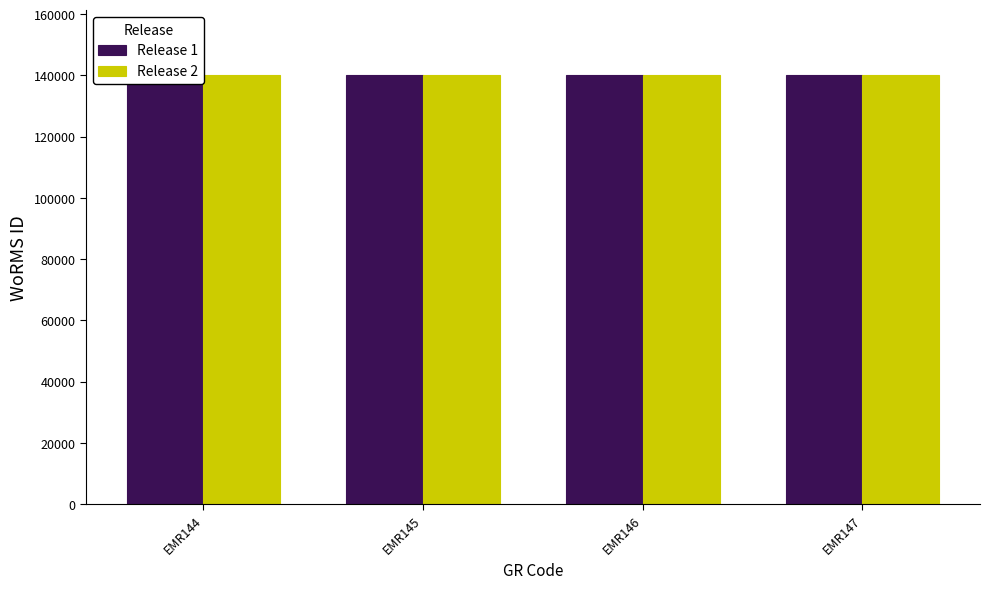

What is the highest value of the Release 2 series?

140264